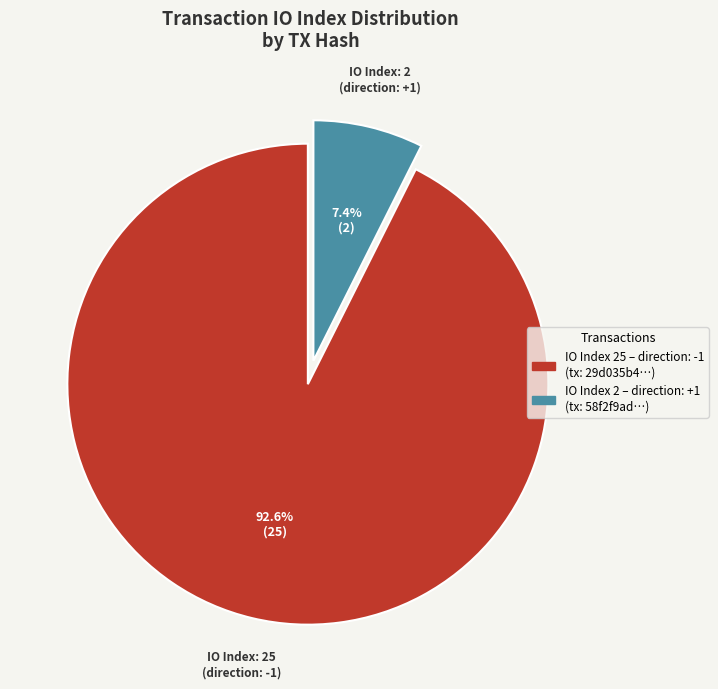

Is there any slice that represents more than half of the pie?

Yes